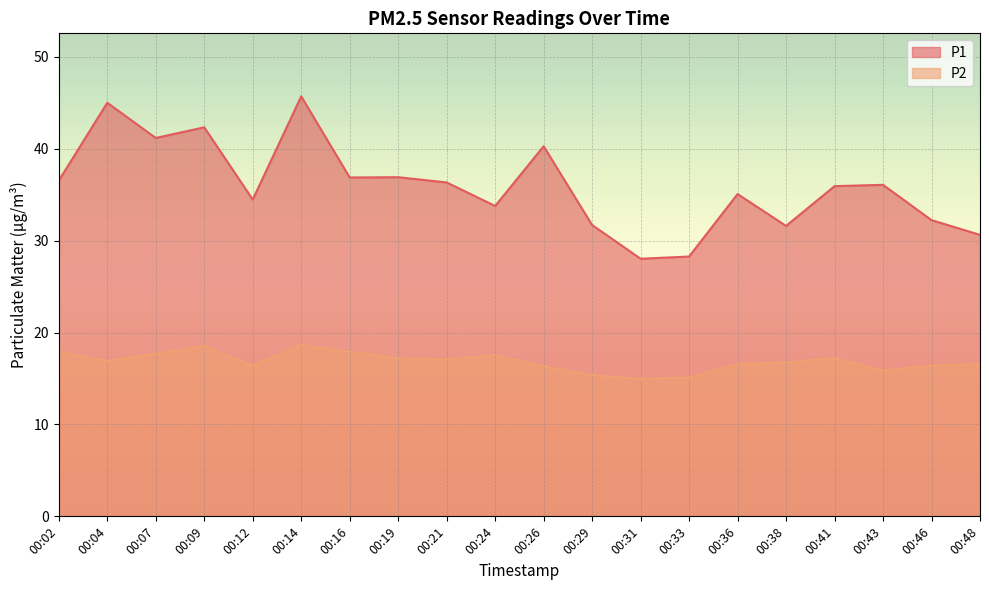

What value does the P2 series have at 00:41?

17.2